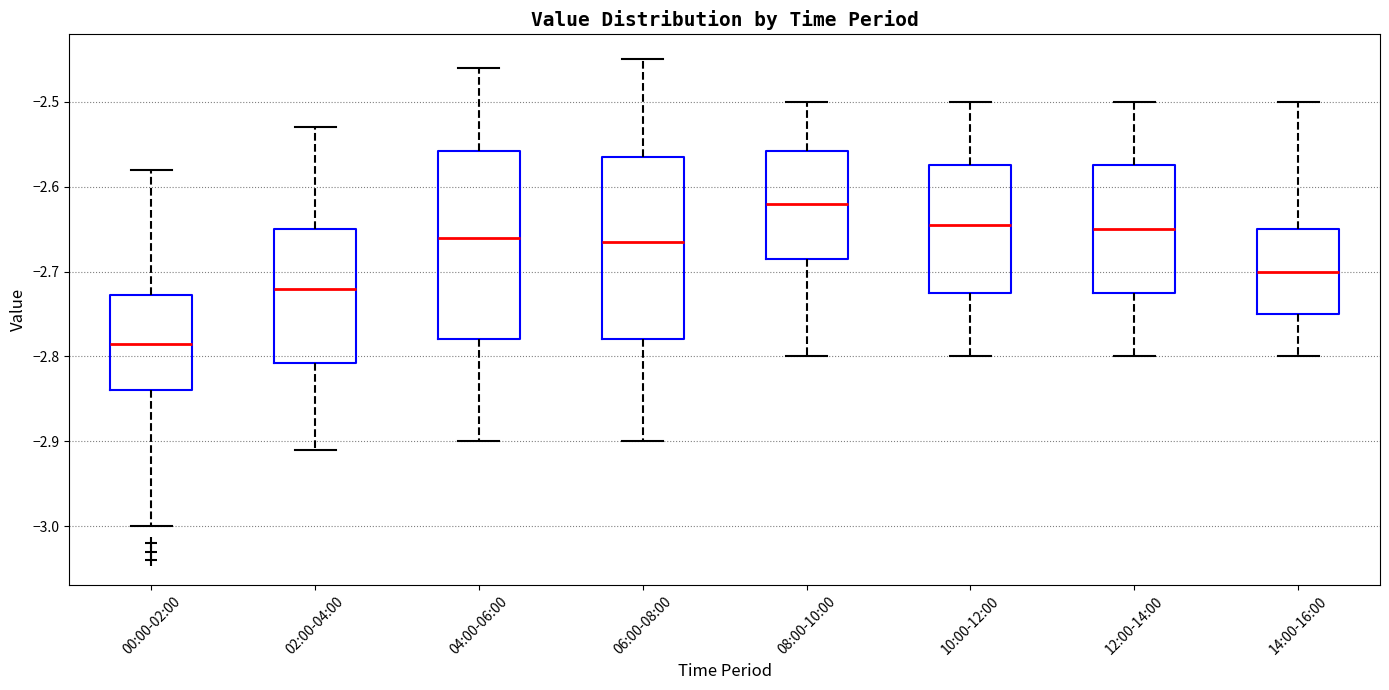

Reading left to right, read every box against the y-axis: the position of its median line, the range the box covers, and the ends of its whiskers. The values are not printed on the chart, so give them approximately, as read against the axis.

00:00-02:00: median -2.78, box -2.84 to -2.73, whiskers -3.00 to -2.58
02:00-04:00: median -2.72, box -2.81 to -2.65, whiskers -2.91 to -2.53
04:00-06:00: median -2.66, box -2.78 to -2.56, whiskers -2.90 to -2.46
06:00-08:00: median -2.66, box -2.78 to -2.56, whiskers -2.90 to -2.45
08:00-10:00: median -2.62, box -2.68 to -2.56, whiskers -2.80 to -2.50
10:00-12:00: median -2.64, box -2.72 to -2.57, whiskers -2.80 to -2.50
12:00-14:00: median -2.65, box -2.72 to -2.57, whiskers -2.80 to -2.50
14:00-16:00: median -2.70, box -2.75 to -2.65, whiskers -2.80 to -2.50